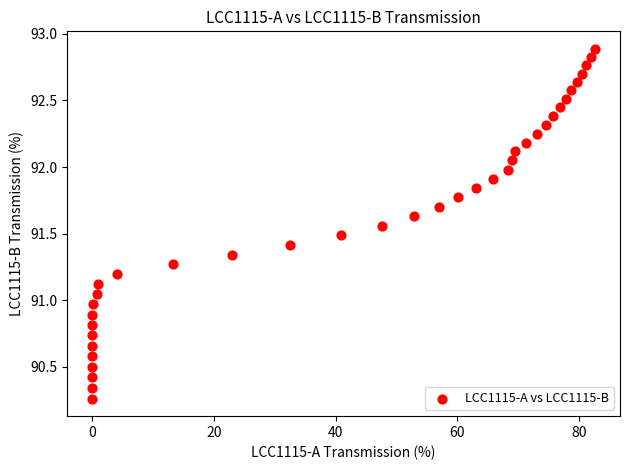

What is the range of Y values (max minus min)?

2.6